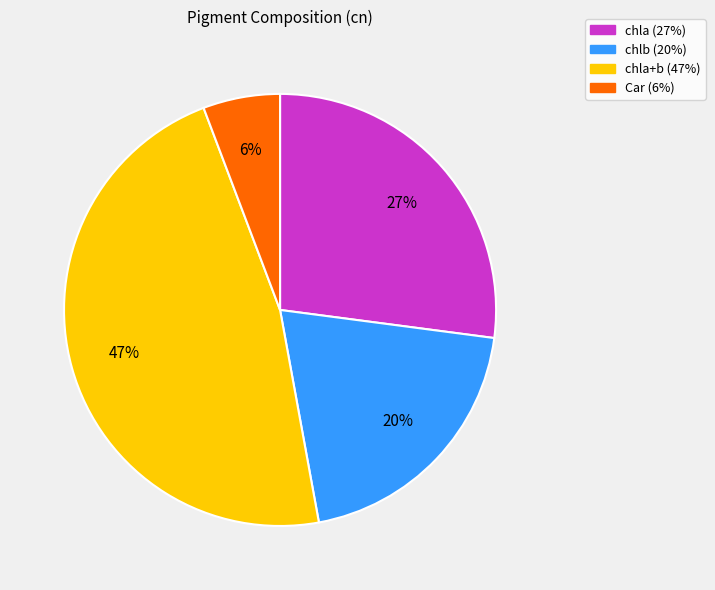

What is the largest slice in the pie chart?

chla+b (47%)